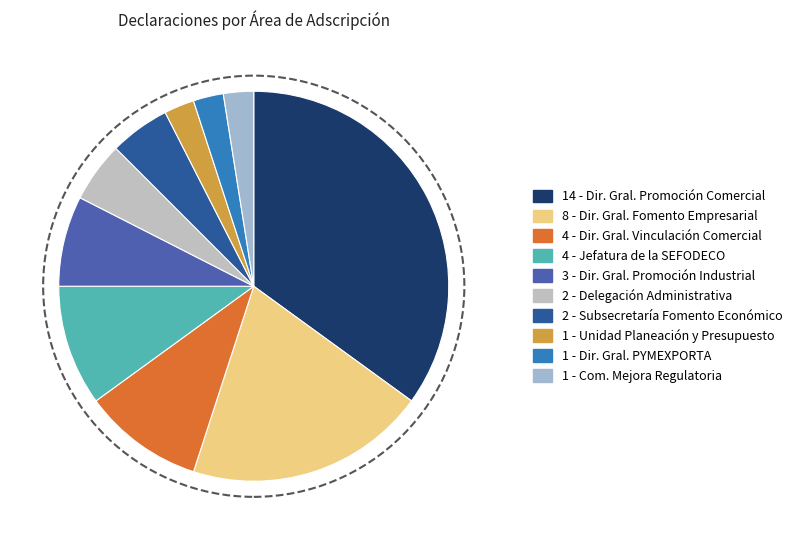

How many slices are in this pie chart?

10